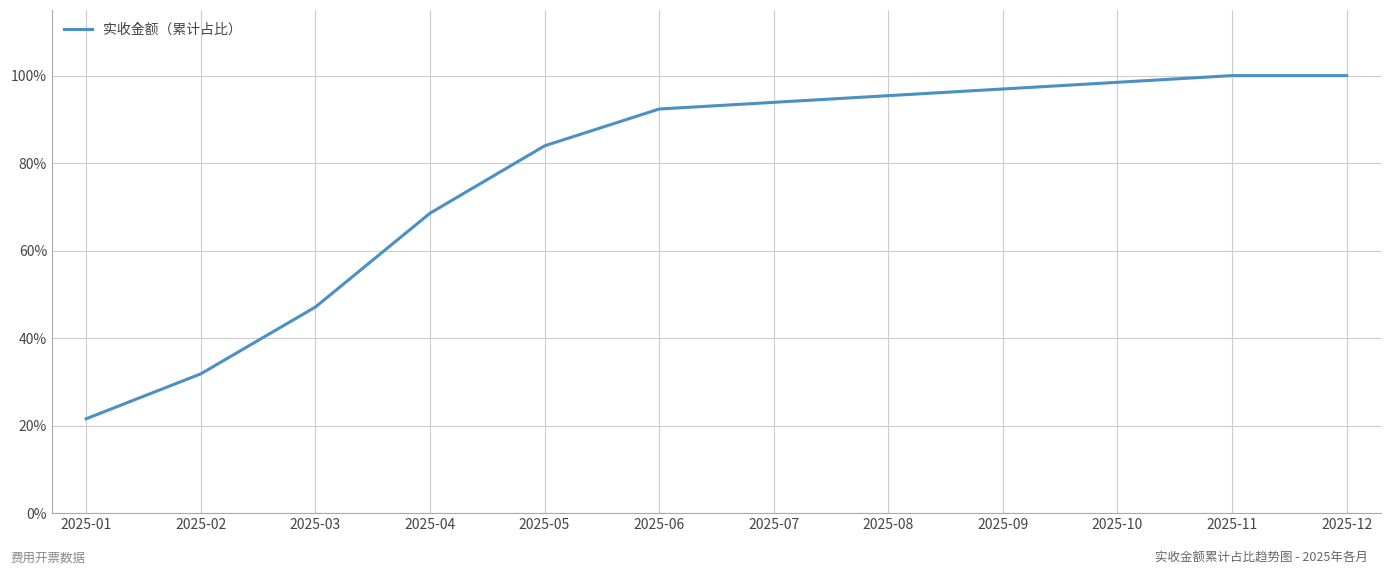

Does the chart display data point markers on the line(s)?

No